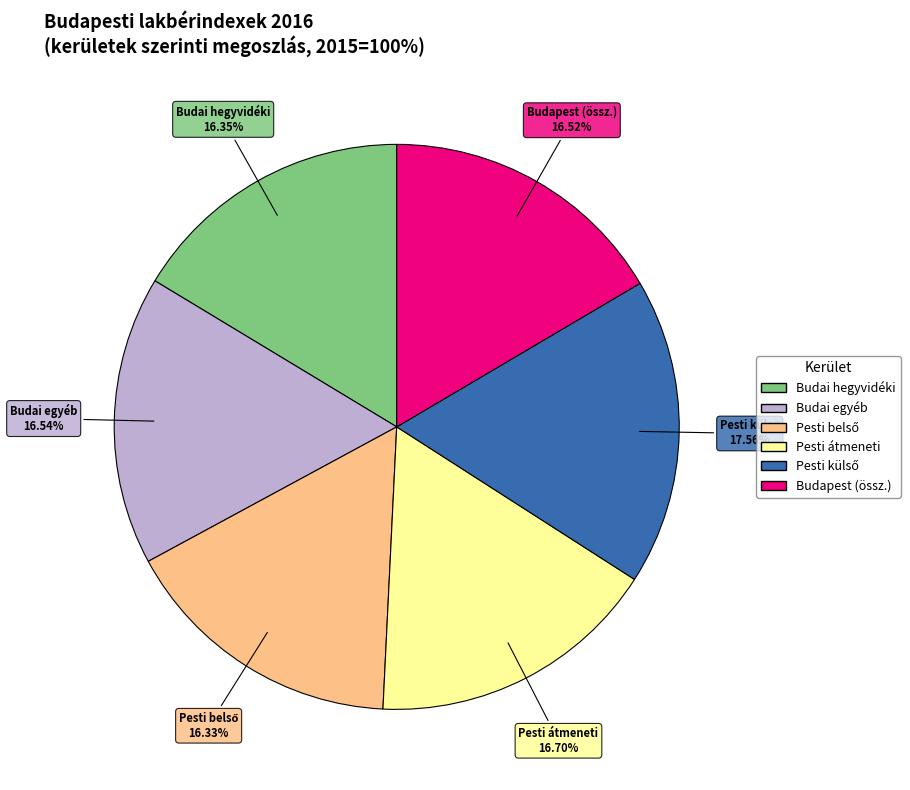

Is there a majority slice in this chart?

No